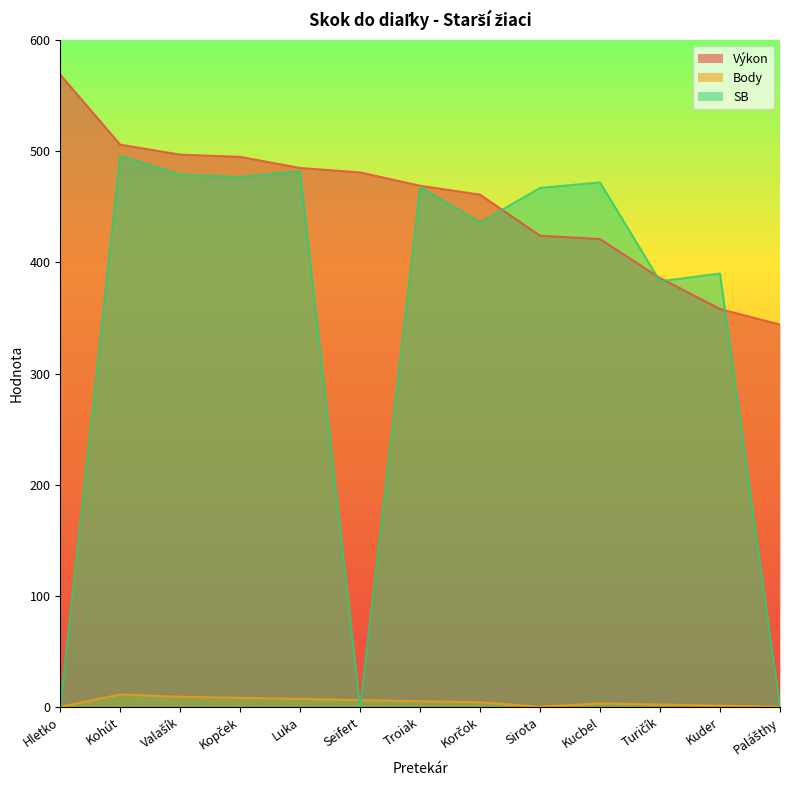

What are all the series names shown in the legend?

Výkon, Body, SB